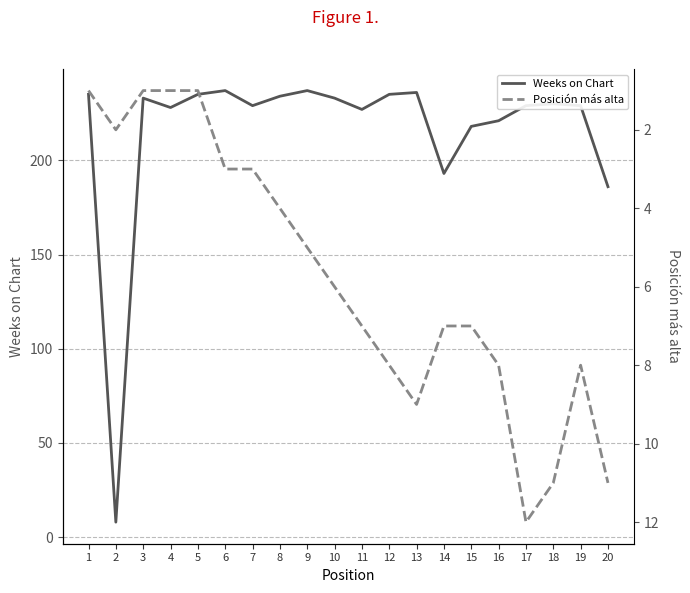

Reading right to left, list all the values displayed in this chart.

Weeks on Chart: 20=186	19=229	18=230	17=229	16=221	15=218	14=193	13=236	12=235	11=227	10=233	9=237	8=234	7=229	6=237	5=235	4=228	3=233	2=8	1=235
Posición más alta: 20=11	19=8	18=11	17=12	16=8	15=7	14=7	13=9	12=8	11=7	10=6	9=5	8=4	7=3	6=3	5=1	4=1	3=1	2=2	1=1